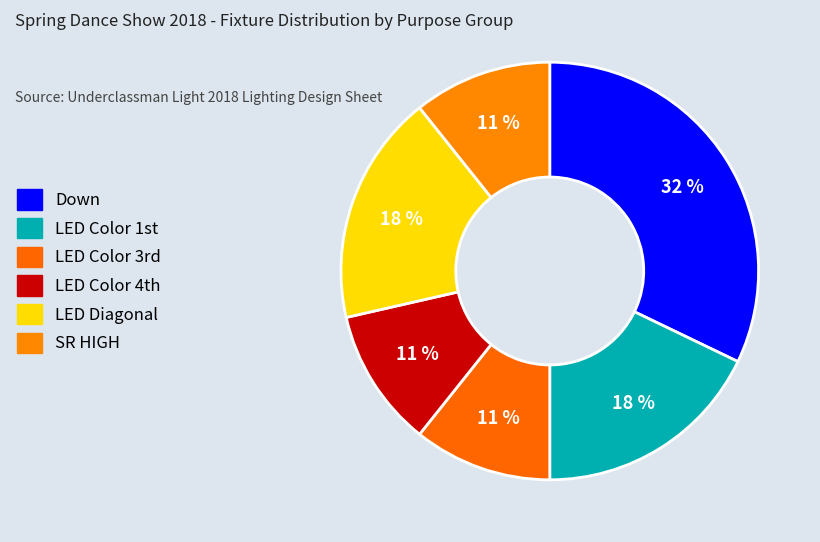

Count the number of slices in the pie.

6